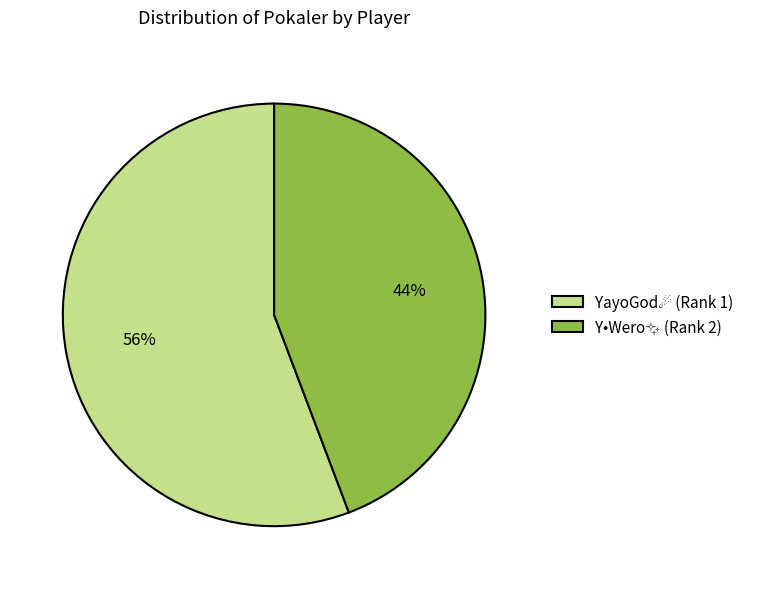

To the nearest percent, what is the difference between the largest and smallest slice percentages?

12%